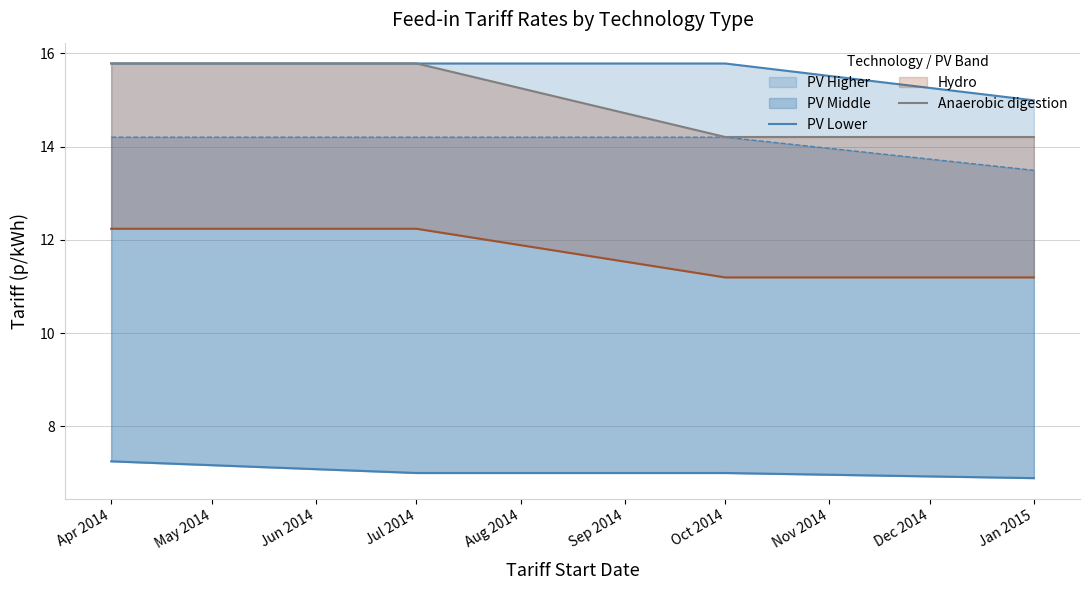

True or false: Anaerobic digestion and PV Lower intersect in this chart.

False